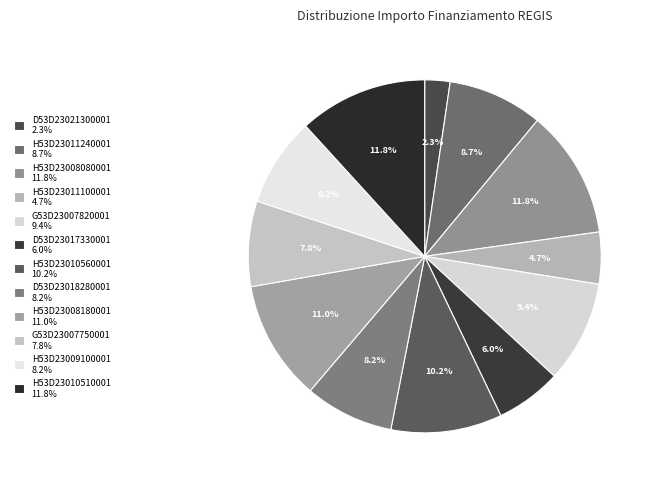

The H53D23008080001 slice represents 12% of the pie. True or false?

True